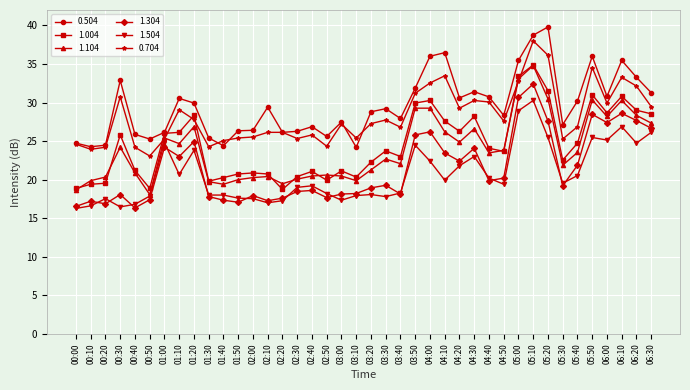

What is the spread (max minus min) of values at 02:20?

8.9